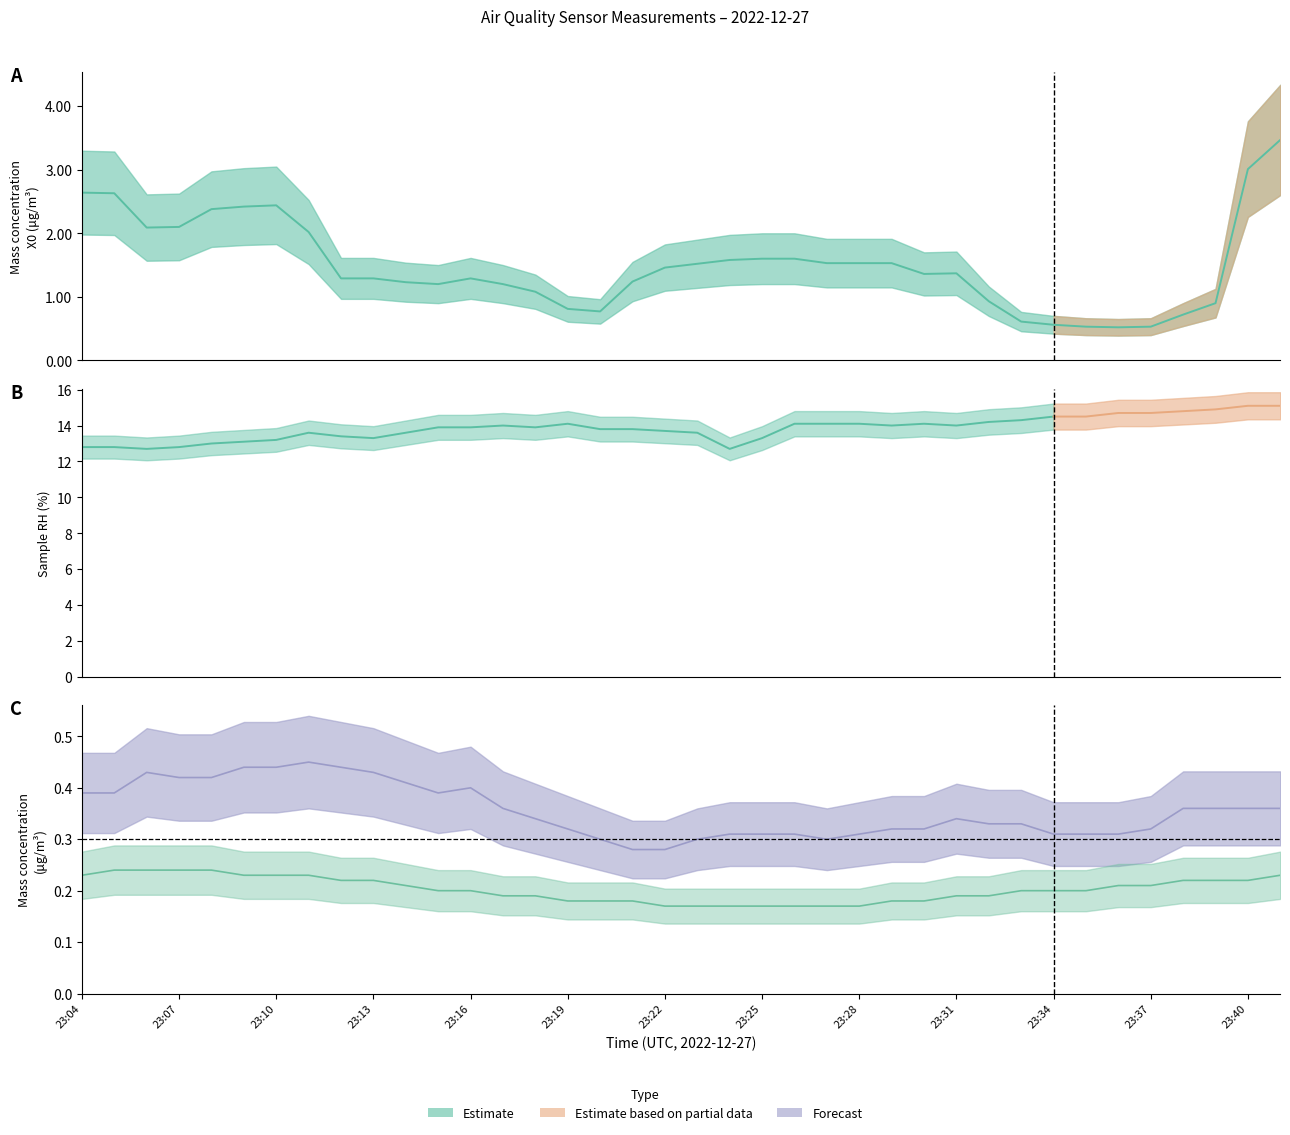

Is the value of Mass concentration X1 (μg/m³) at 23:08 greater than the value of Mass concentration X2 (μg/m³) at 23:35?

No